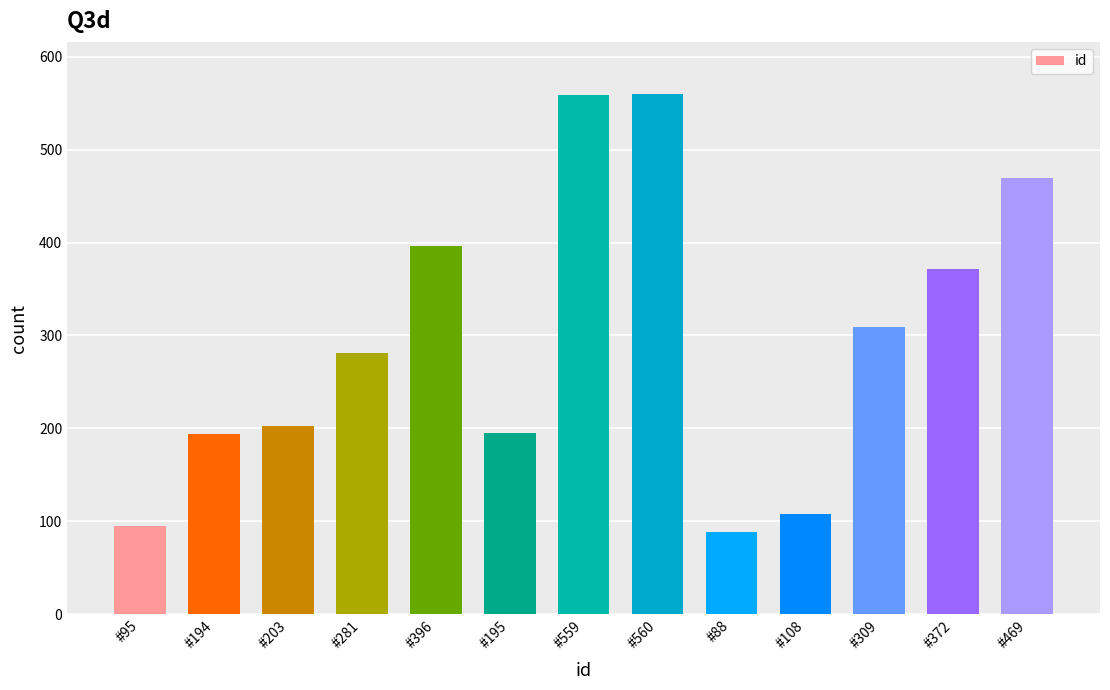

Where is the data nearest to the value 324?

#309